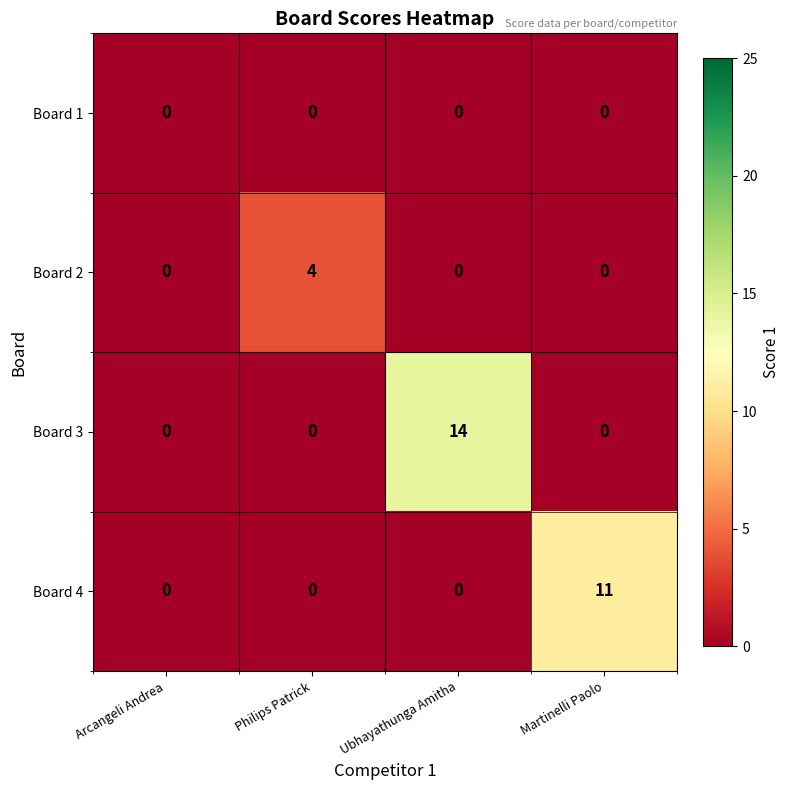

The value of Board 4 at Arcangeli Andrea is -4. True or false?

False